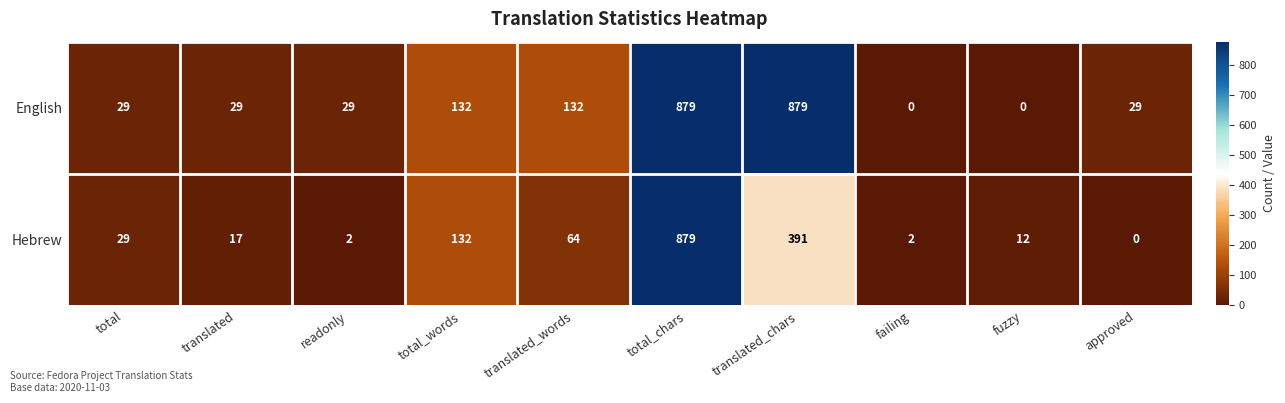

What is the maximum value for English?

879